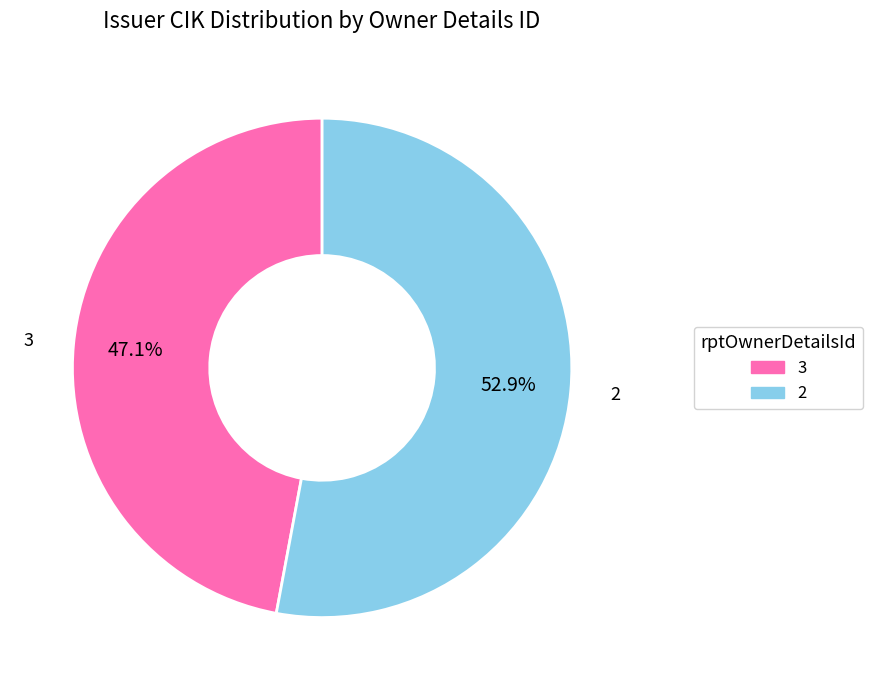

Which slice is the smallest?

3